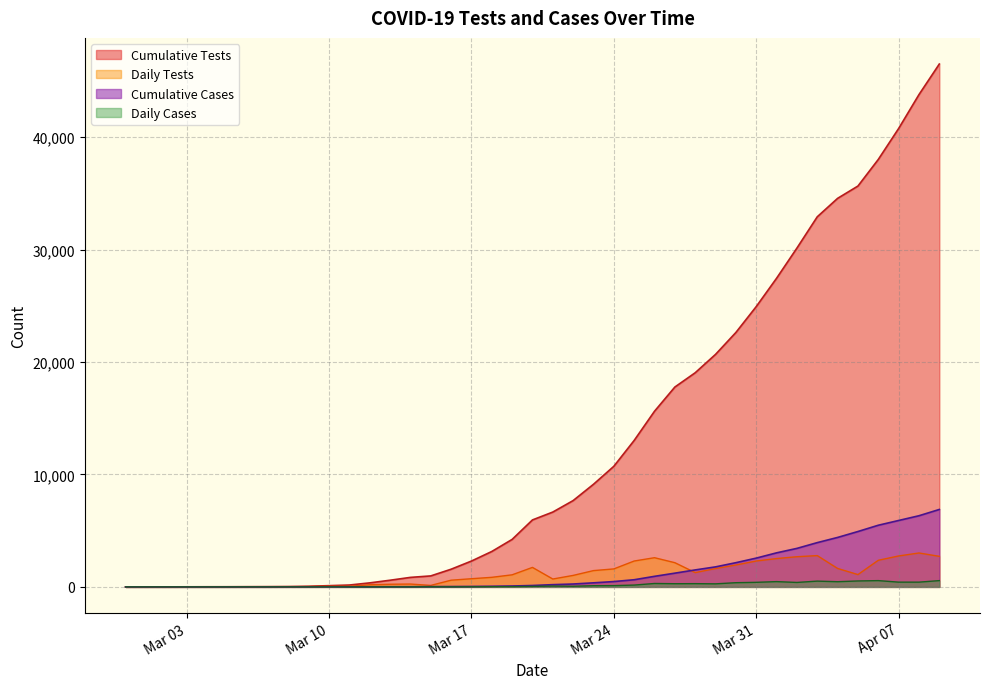

What is the spread (max minus min) of values at 2020-04-04?

34092